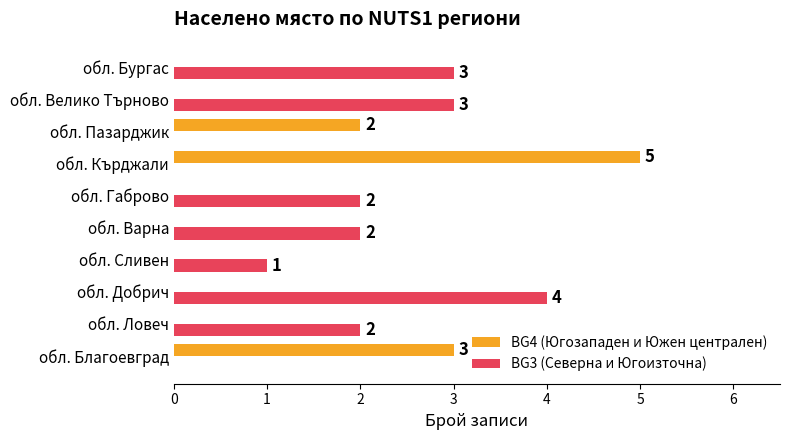

How many BG3 (Северна и Югоизточна) values are between 0 and 3?

9